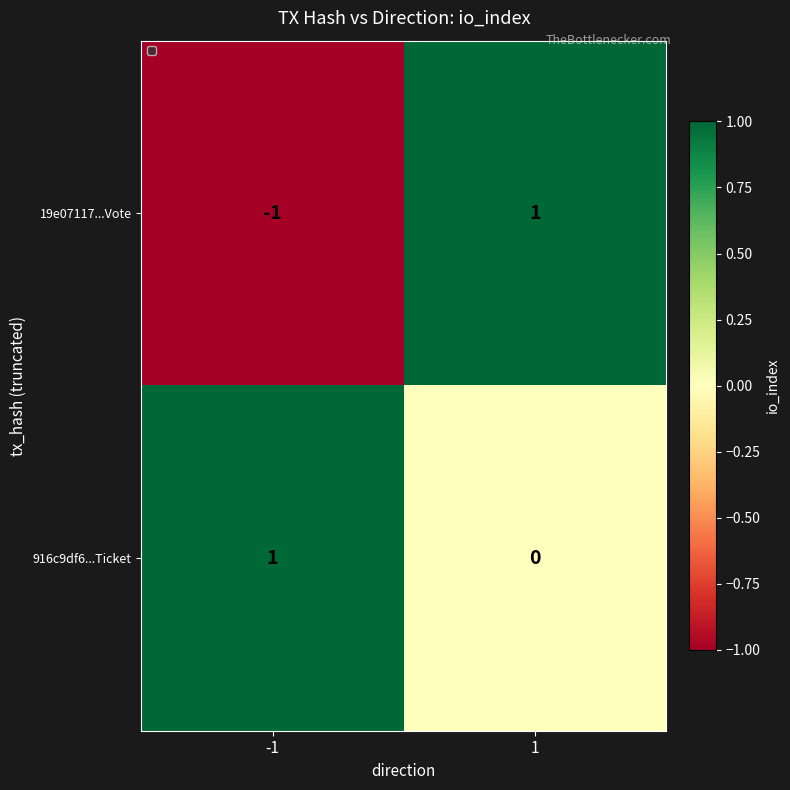

Reading left to right, transcribe all the data shown in this chart.

19e07117...Vote: -1	1
916c9df6...Ticket: 1	0